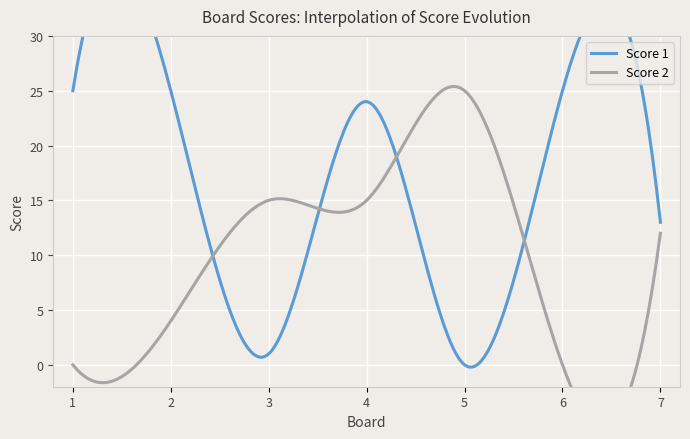

Where is Score 1 nearest to the value 12?

7